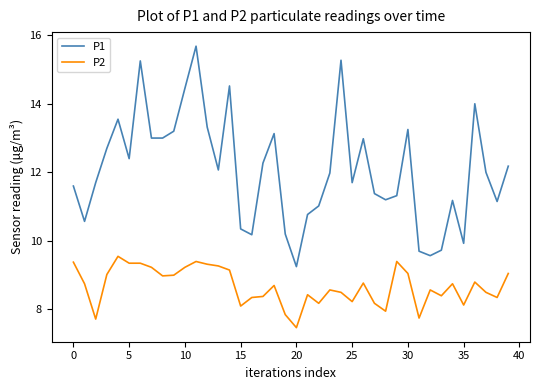

List the series in order of their overall mean, lowest first.

P2, P1